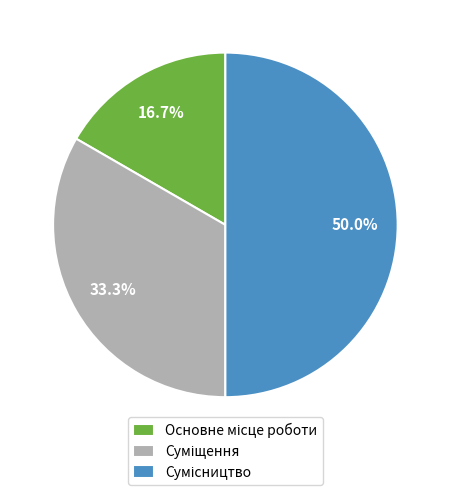

What is the change in value from Основне місце роботи to Суміщення?

+1